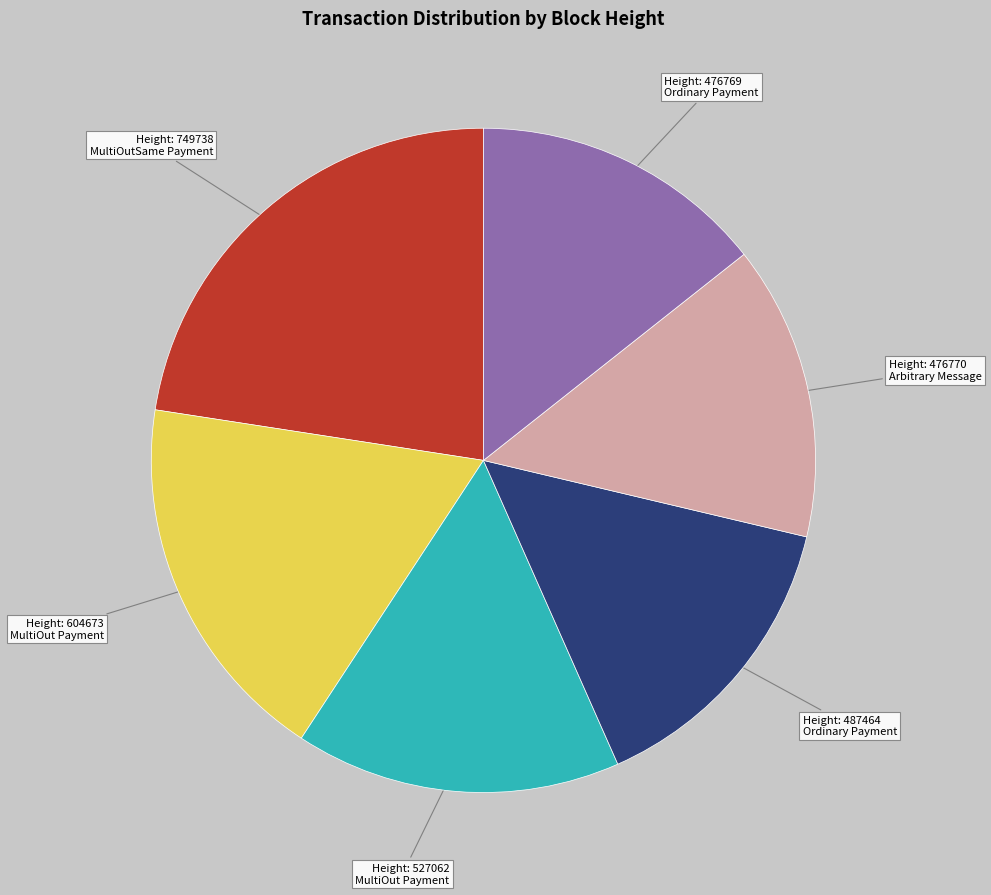

Is there a majority slice in this chart?

No